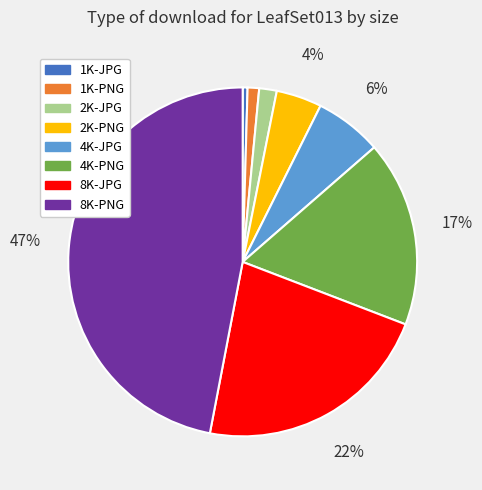

Count the number of slices in the pie.

8